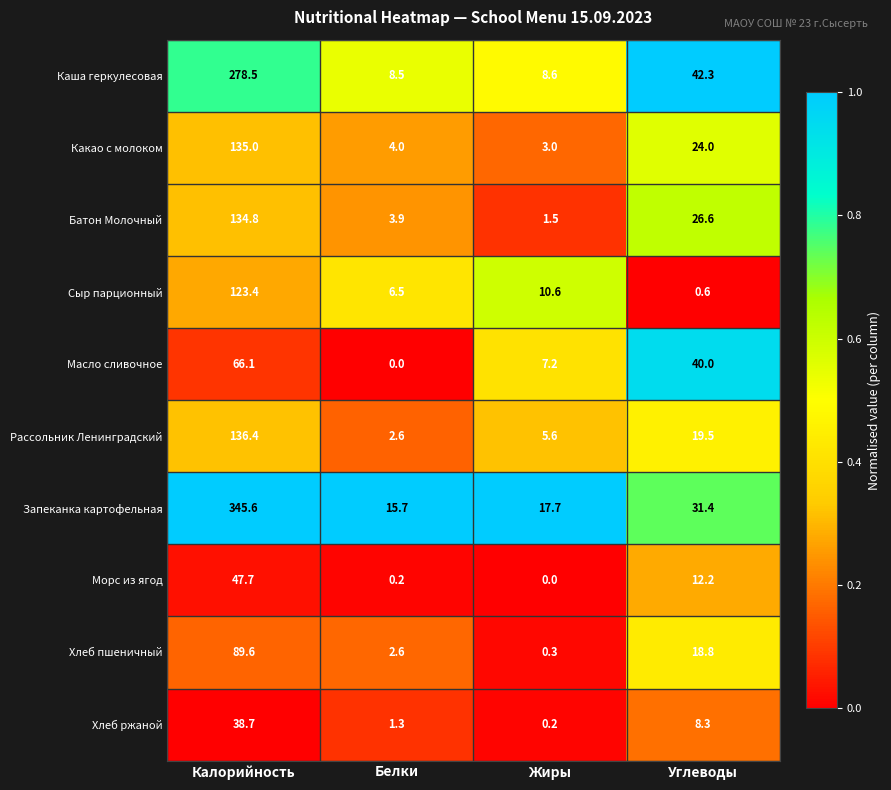

Rank the series at Калорийность from highest to lowest value.

Запеканка картофельная, Каша геркулесовая, Рассольник Ленинградский, Какао с молоком, Батон Молочный, Сыр парционный, Хлеб пшеничный, Масло сливочное, Морс из ягод, Хлеб ржаной